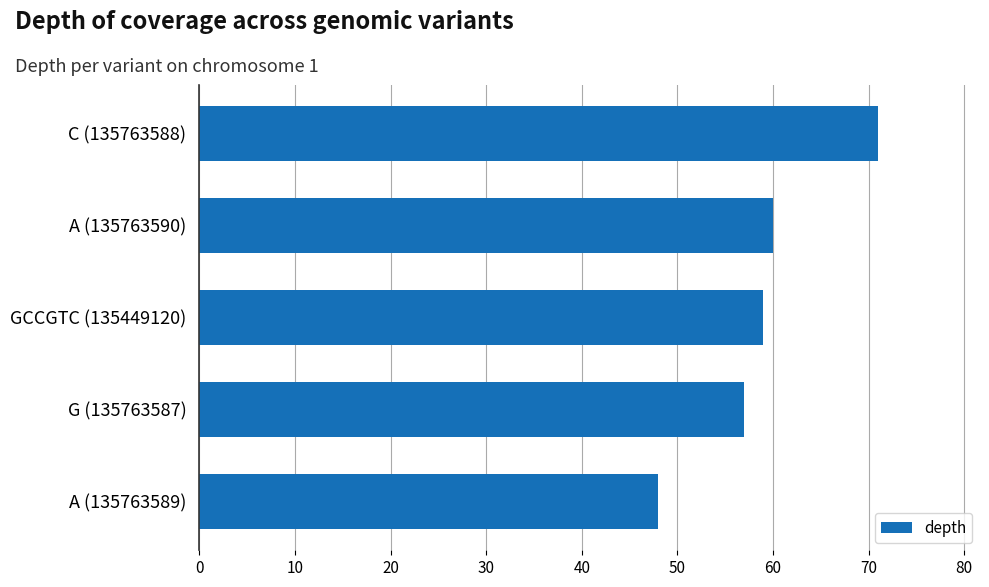

Is it true that the value at A (135763589) is 84?

False